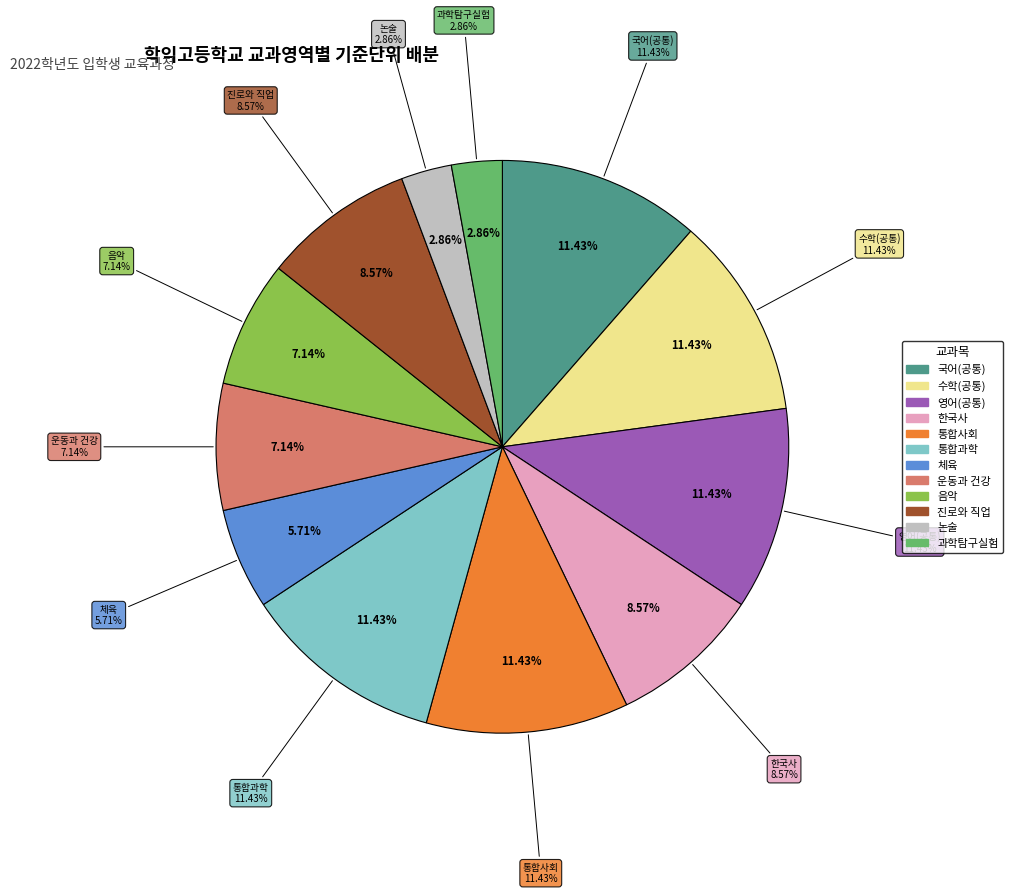

Approximately how many times larger is the value at 체육 compared to 한국사?

0.7